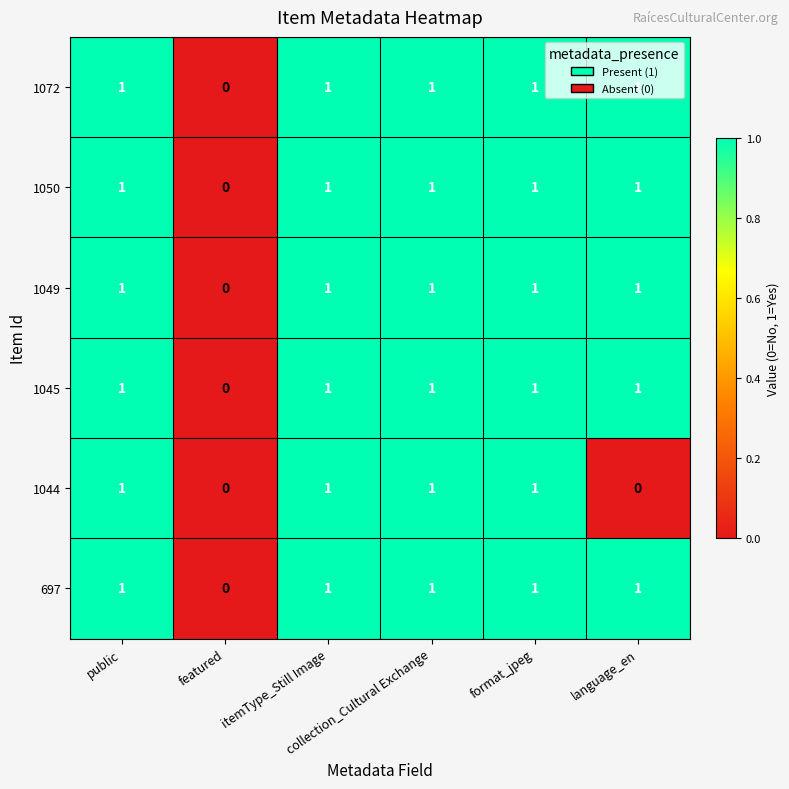

What is the sum of all 1049 values?

5